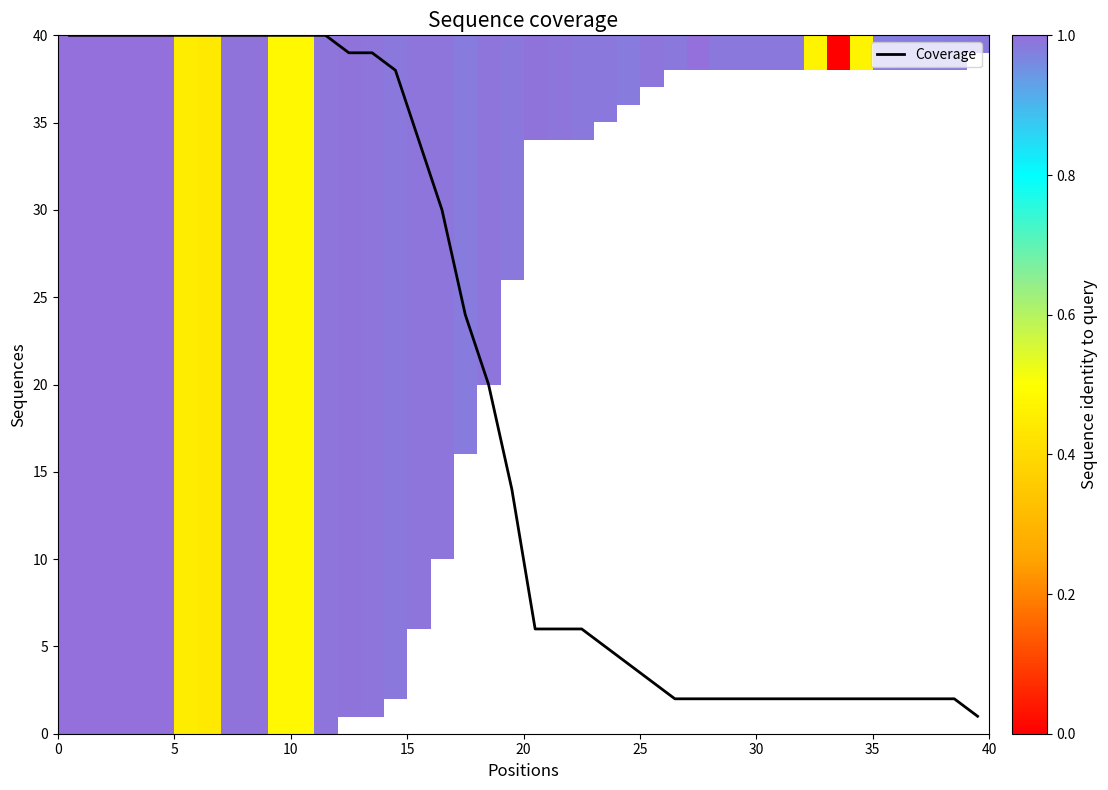

What is the maximum value for Coverage?

40